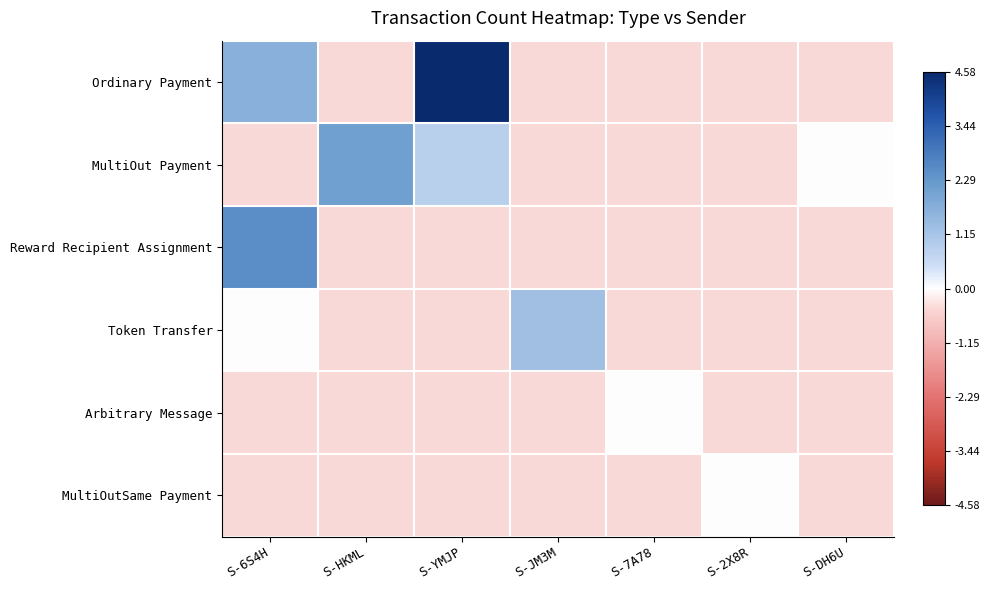

Which series has the largest total across all categories?

Ordinary Payment